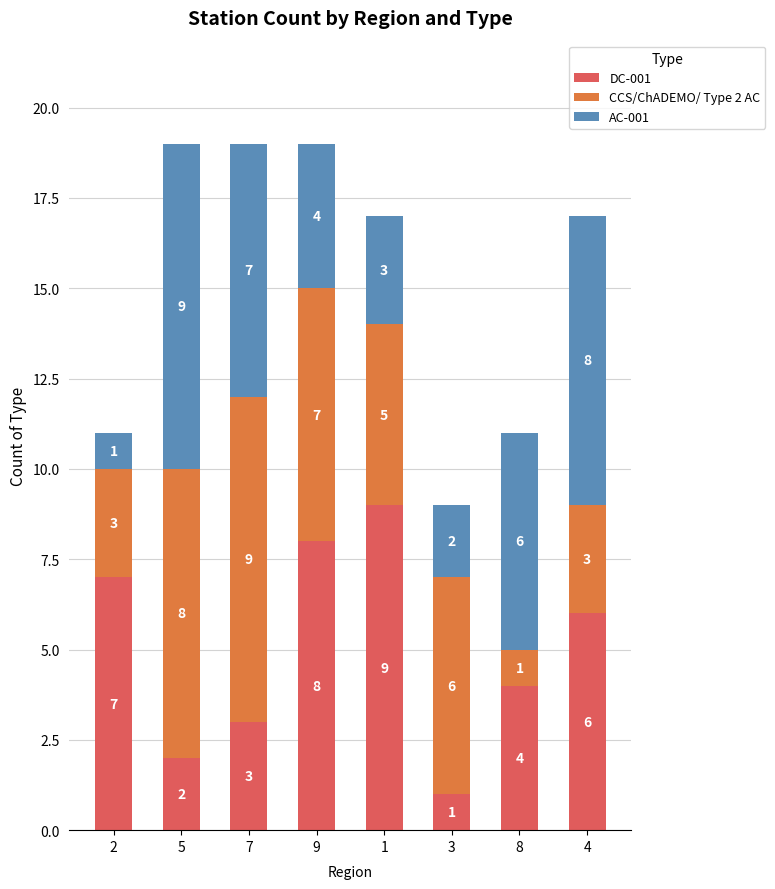

True or false: DC-001 has a value of 2 at 5.

True